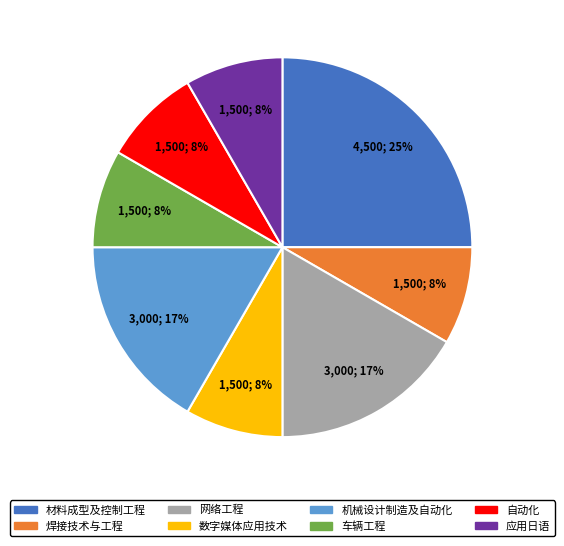

To the nearest percent, what is the average slice percentage?

12%